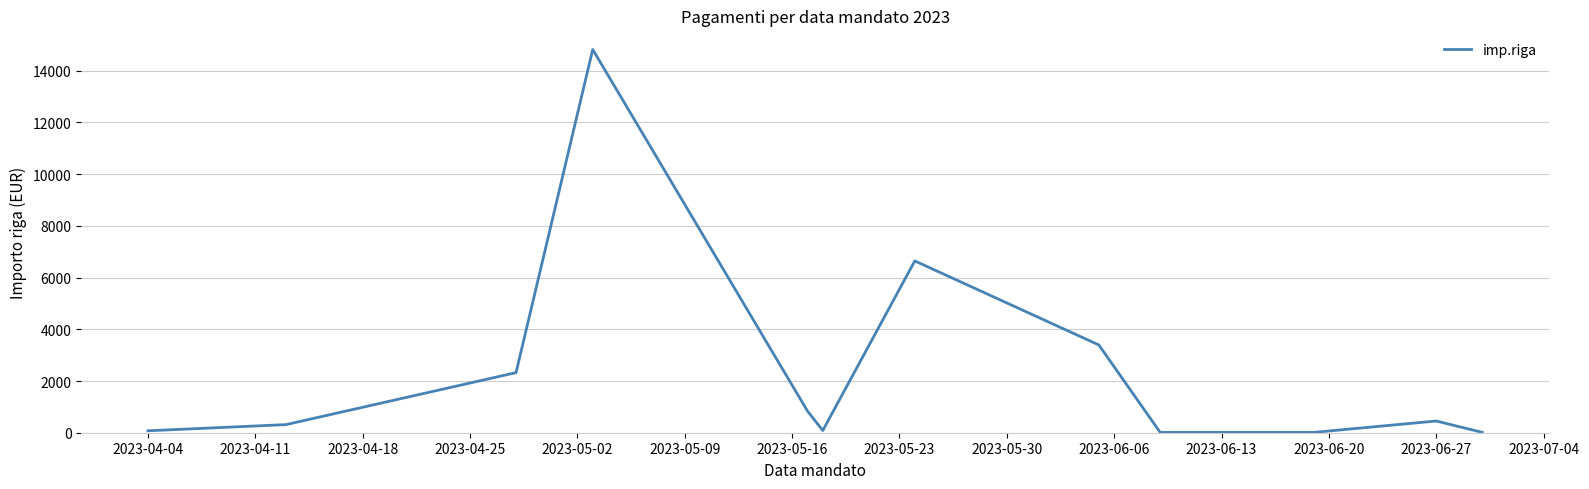

What is the difference between the maximum and minimum values?

14808.6